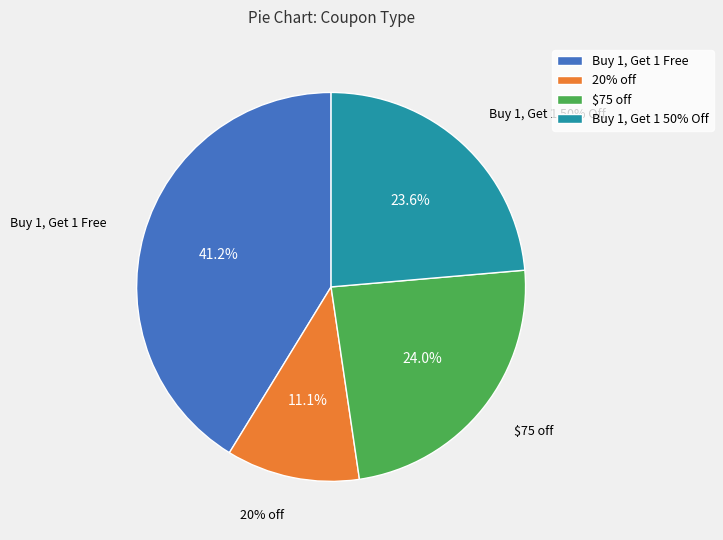

To the nearest percent, what is the combined percentage of Buy 1, Get 1 Free and 20% off?

52%